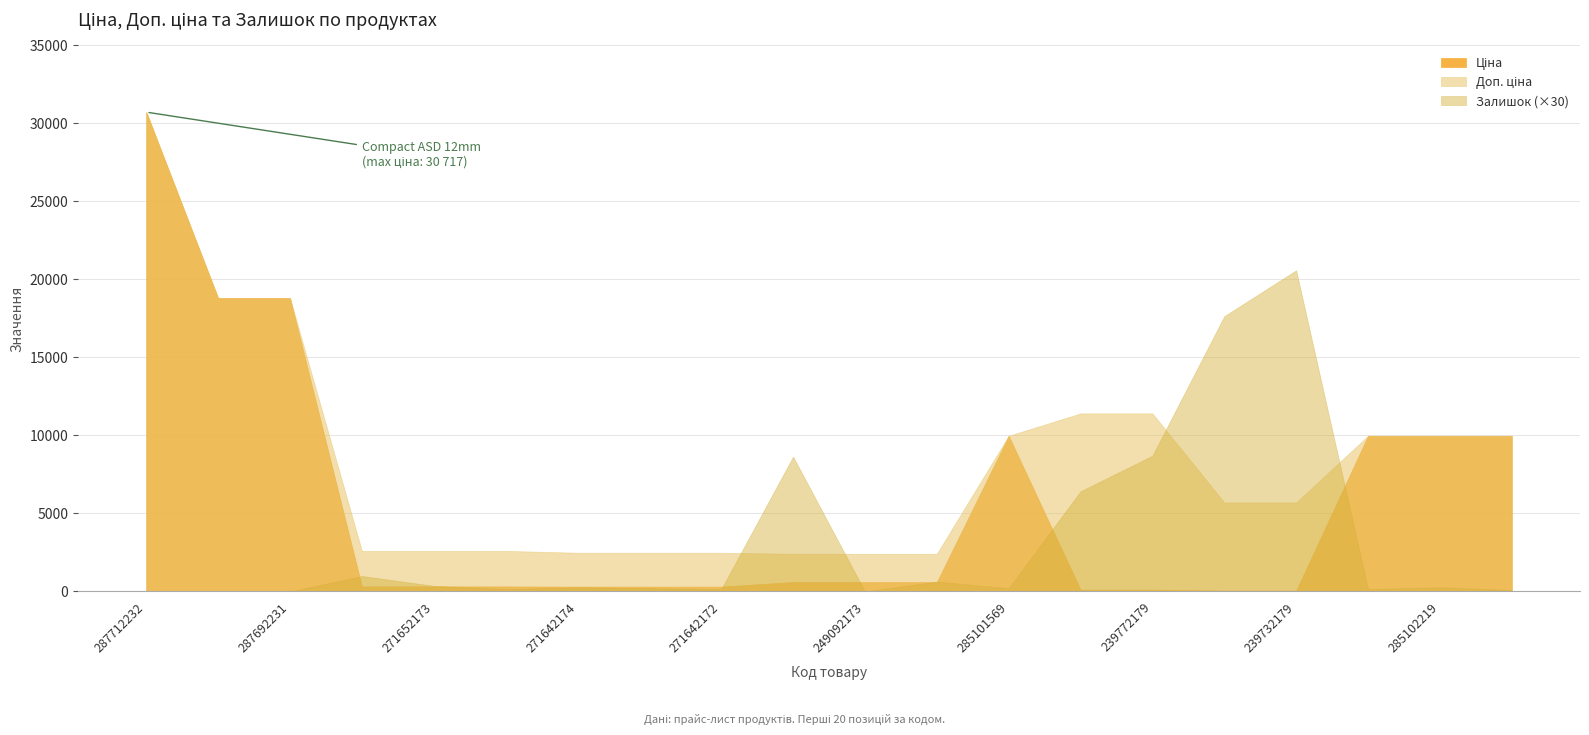

Read the Доп. ціна value at 285102221.

9975.0